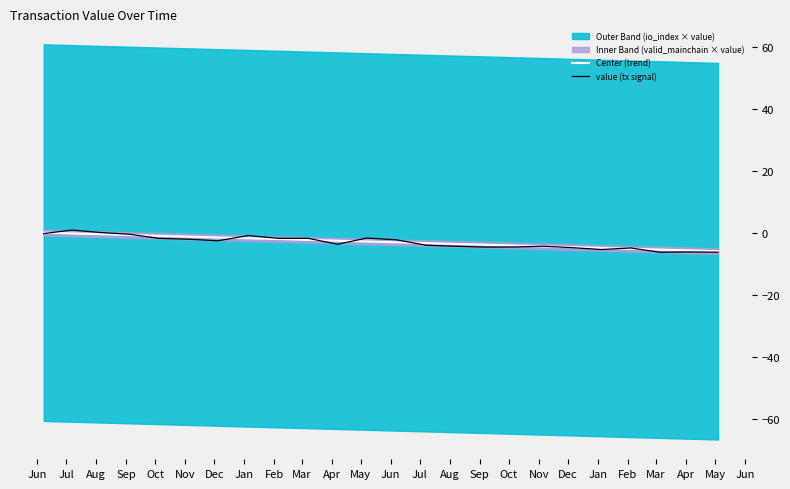

True or false: Center (trend) has more than 2 points higher than both neighbors.

False